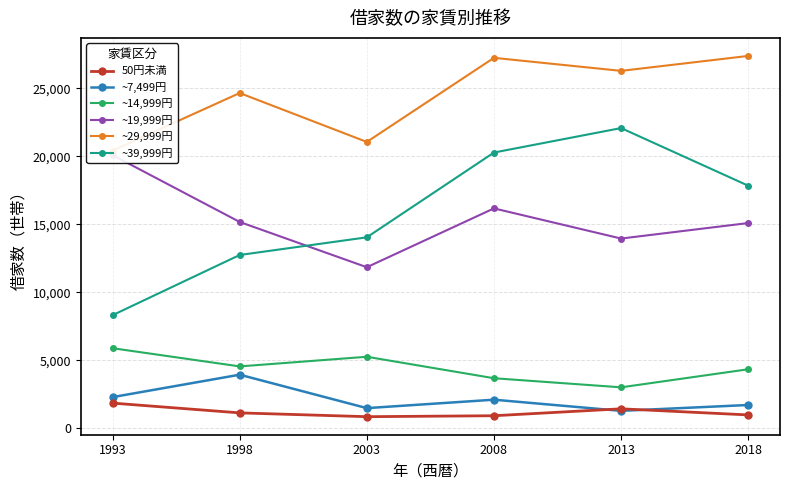

How many ~19,999円 values are between 13950 and 16170?

4